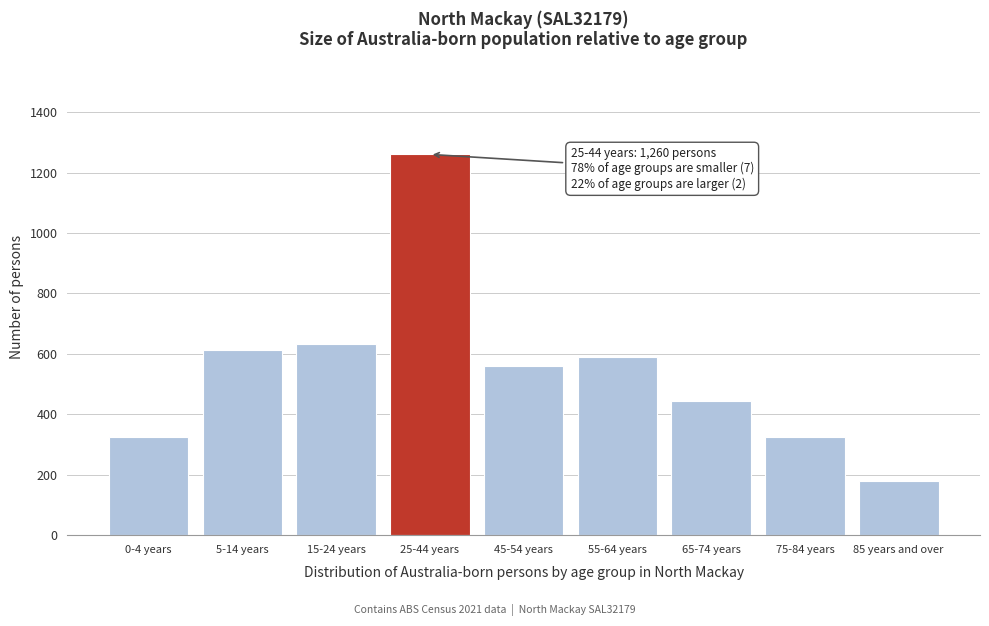

Read the value at 15-24 years, to the nearest 10.

630